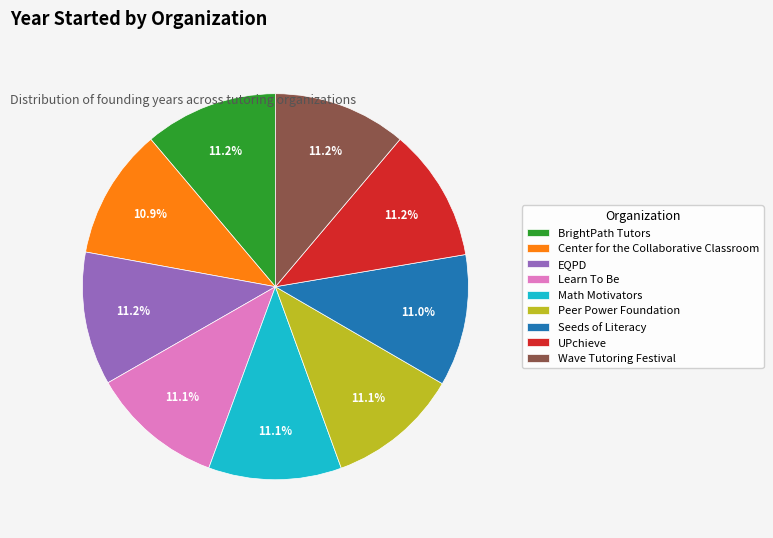

How many slices are in this pie chart?

9